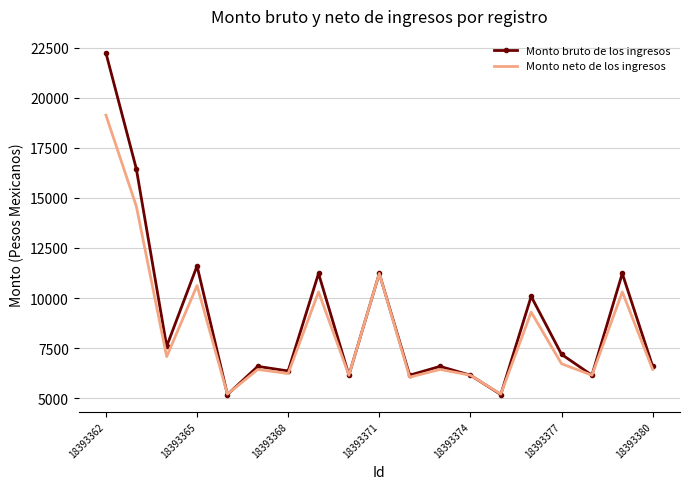

Which series has the widest spread of values?

Monto bruto de los ingresos